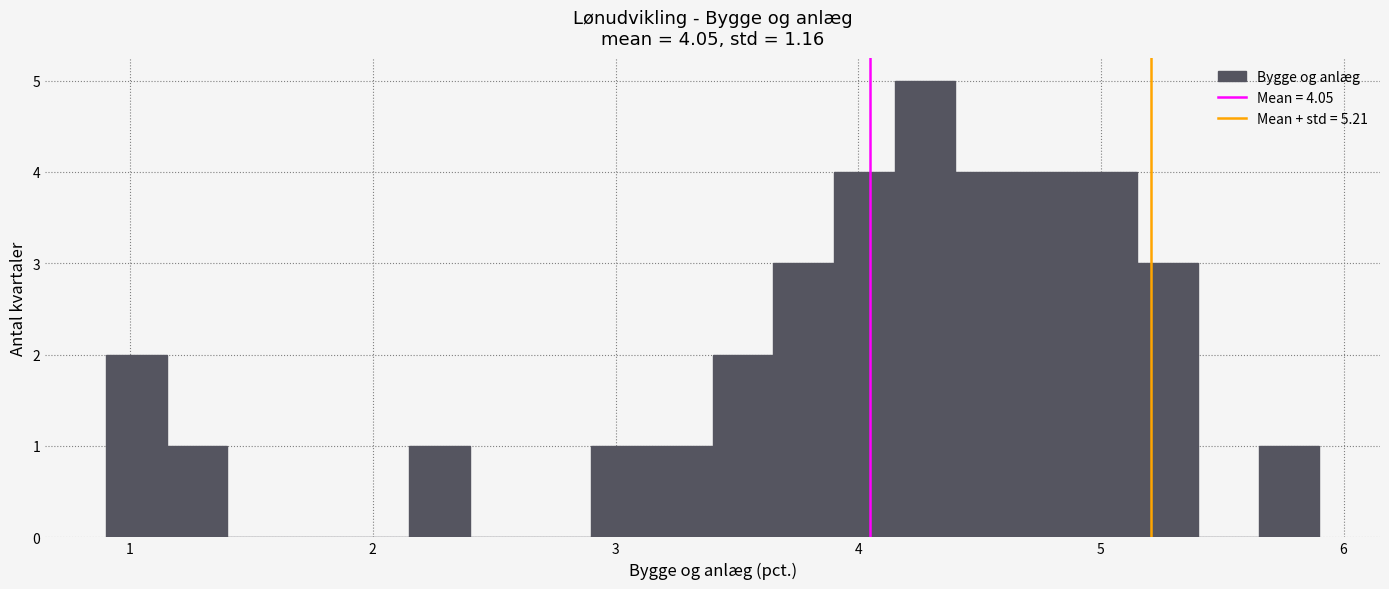

Read against the x-axis, roughly where is the centre of the tallest bar?

4.3